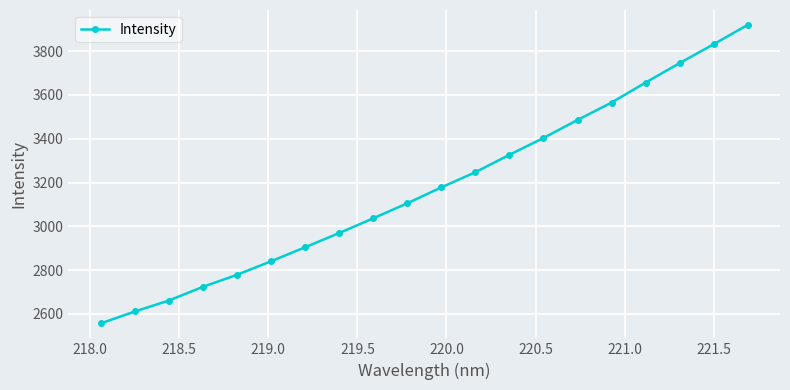

True or false: the data has more than 1 interior local peaks.

False